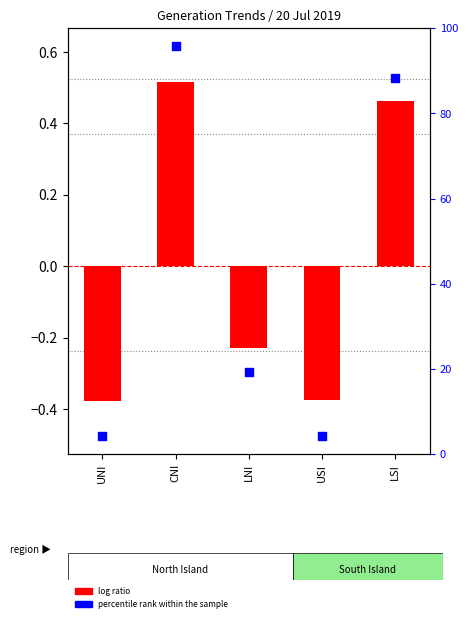

Which series reaches the maximum Y coordinate?

percentile rank within the sample